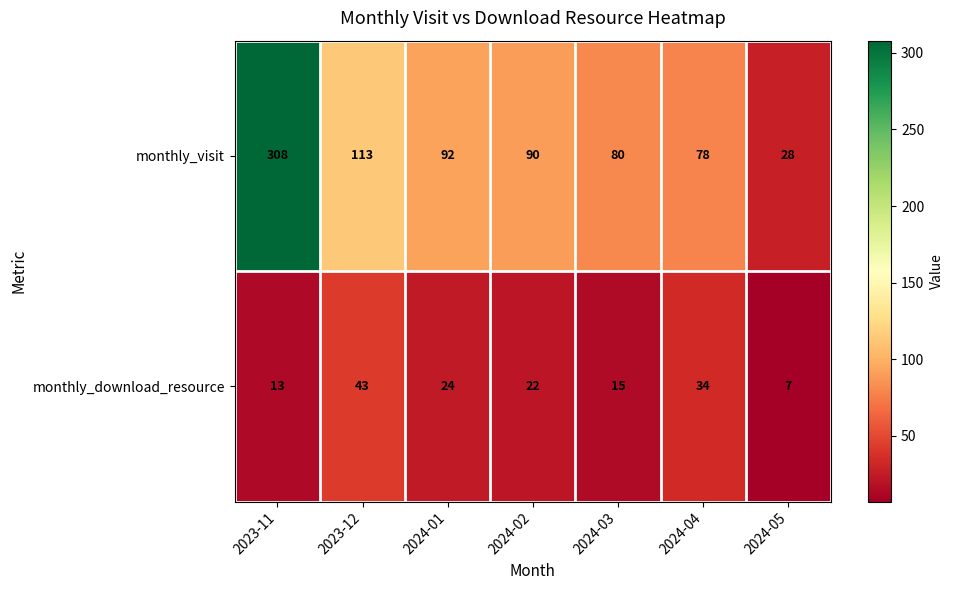

Which series has the largest range (max minus min)?

monthly_visit